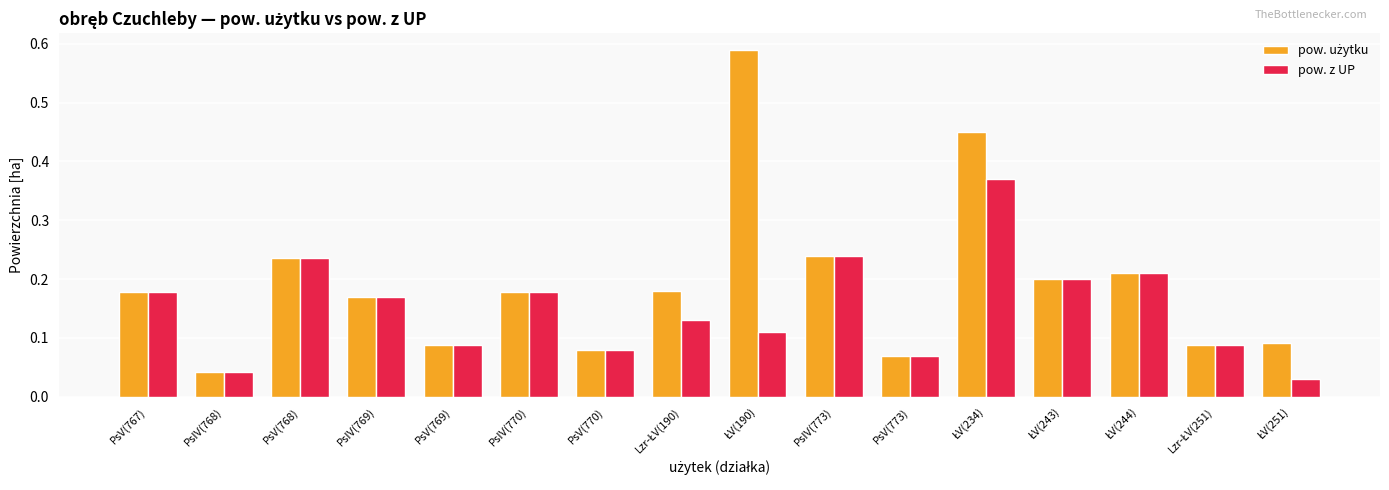

Between PsV(768) and PsV(769), which series saw the biggest shift?

pow. z UP